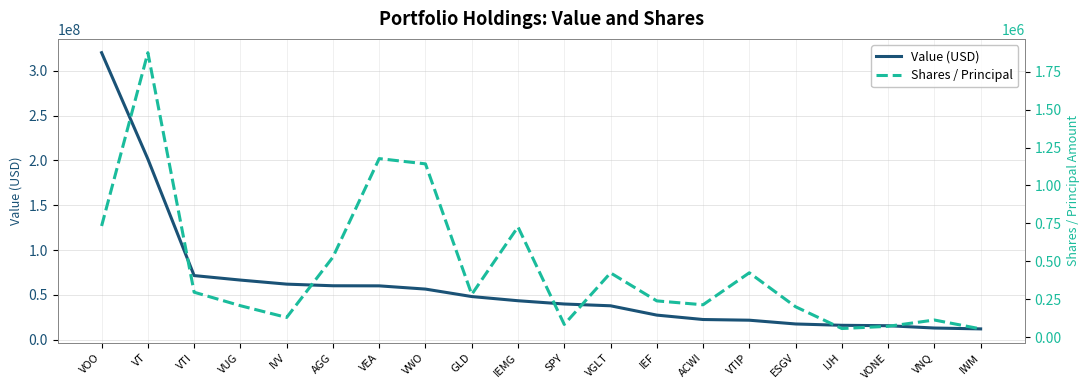

How many interior local peaks does the Shares / Principal series have?

6